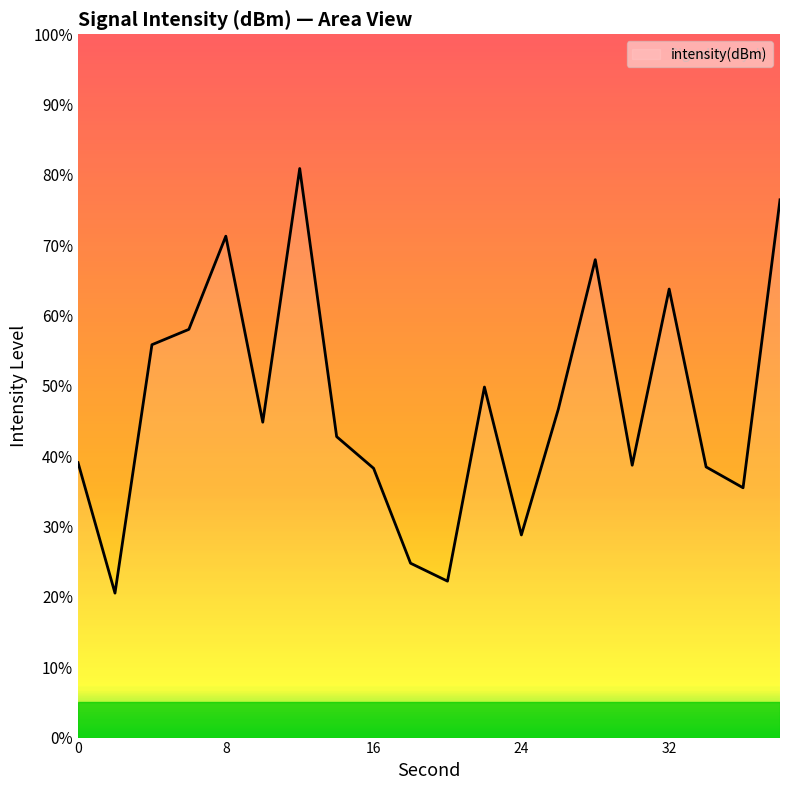

What is the maximum value shown in the chart?

80.9